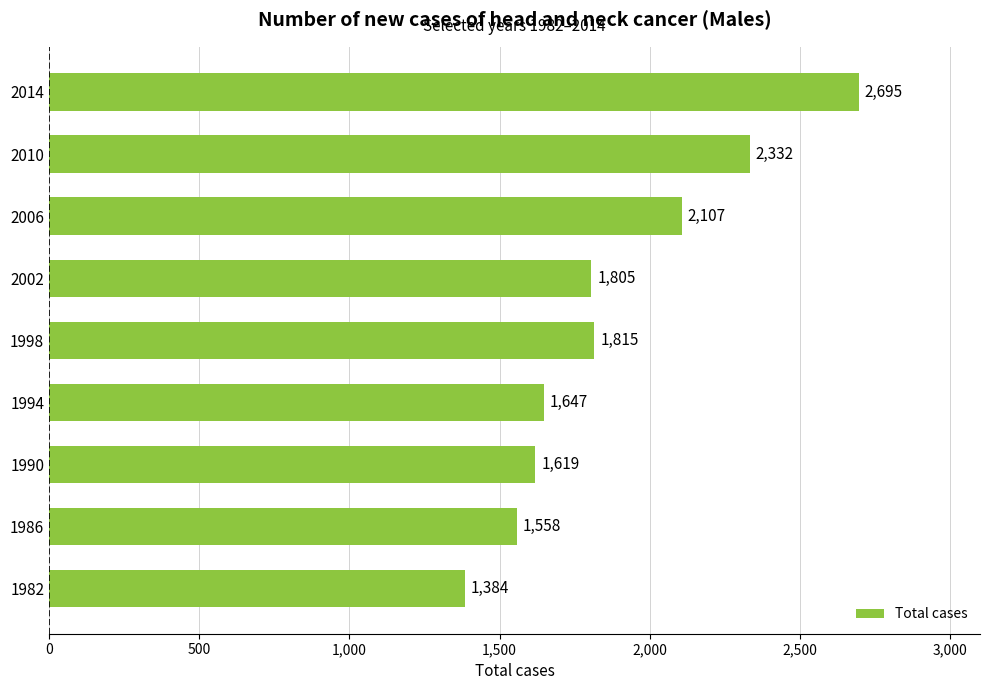

Reading top to bottom, extract all data points from this chart.

2014=2695	2010=2332	2006=2107	2002=1805	1998=1815	1994=1647	1990=1619	1986=1558	1982=1384